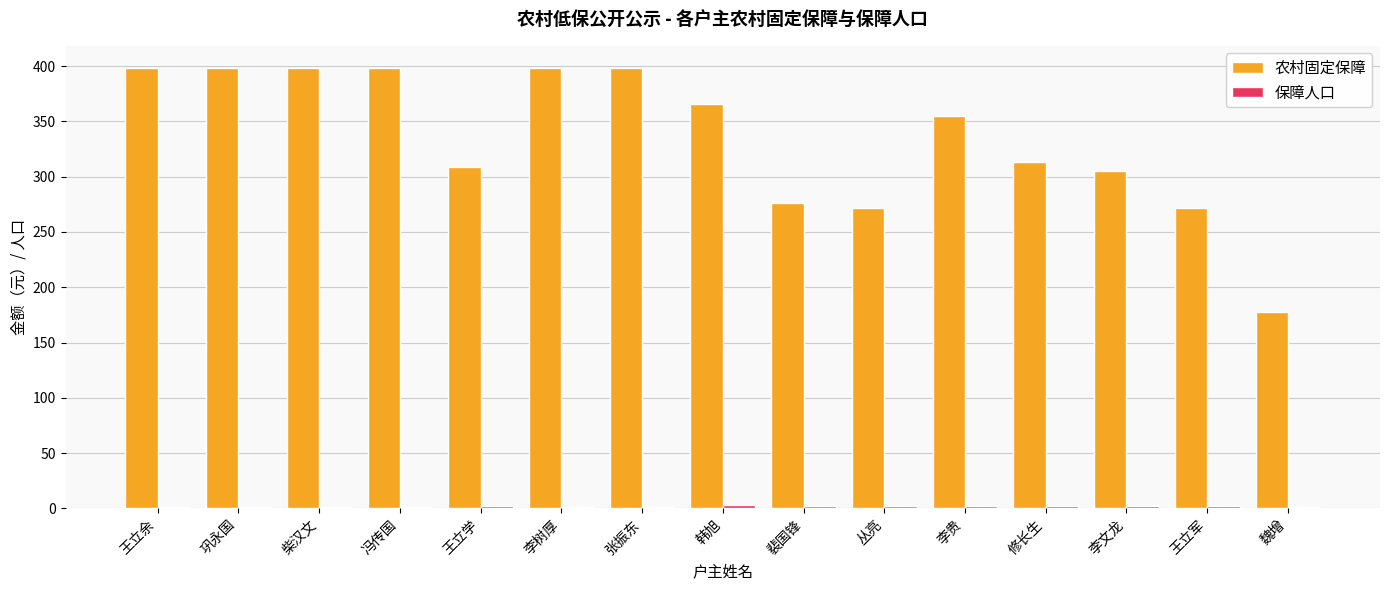

The 农村固定保障 series shows 456.2 at 裴国锋. True or false?

False